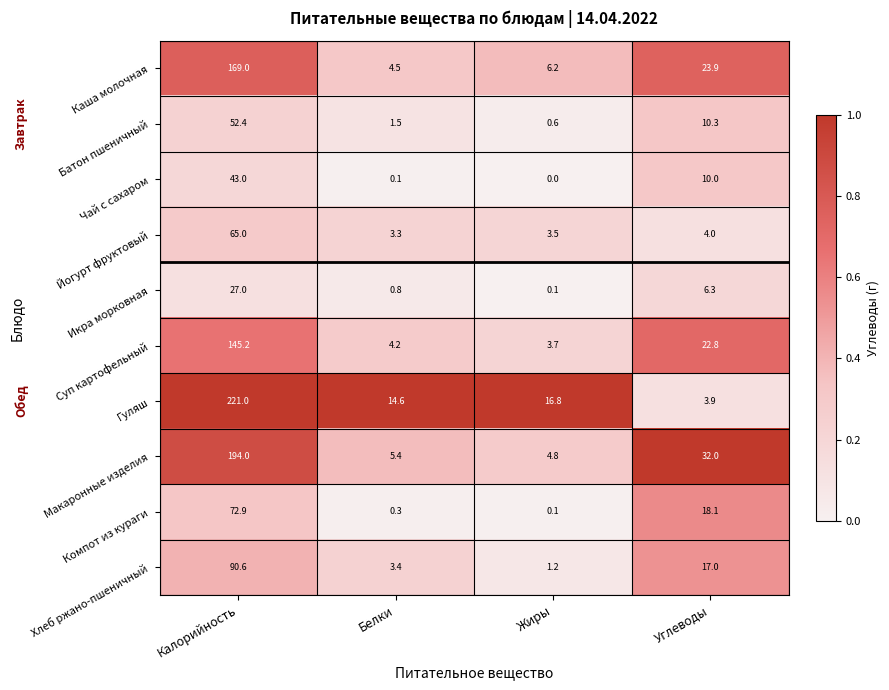

At which label is Суп картофельный closest to 74?

Углеводы